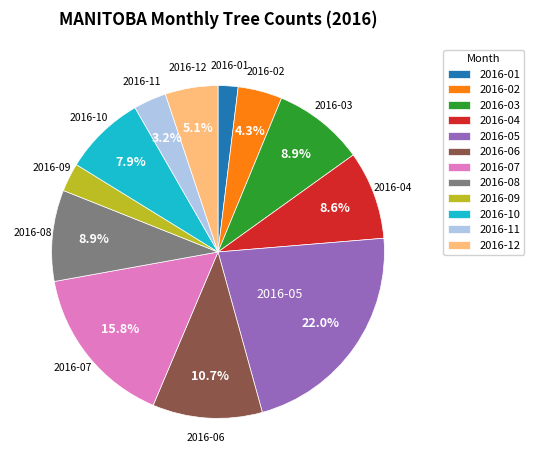

What percentage is NOT represented by 2016-04?

91.4%